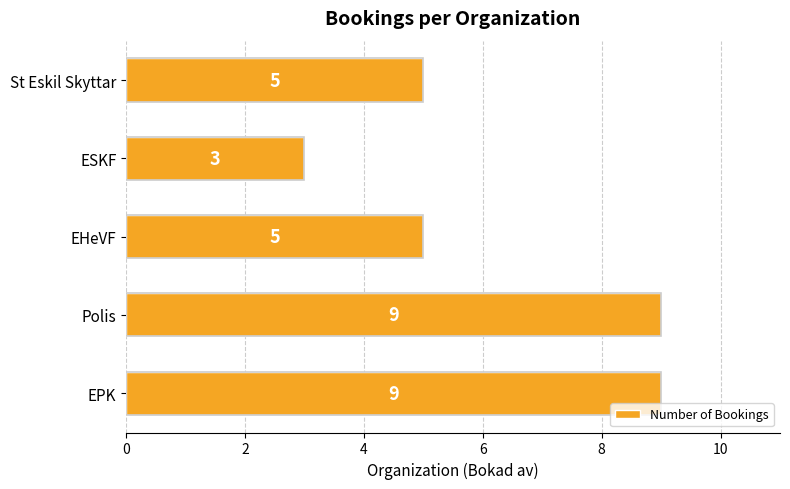

Reading bottom to top, list all the values displayed in this chart.

9	9	5	3	5